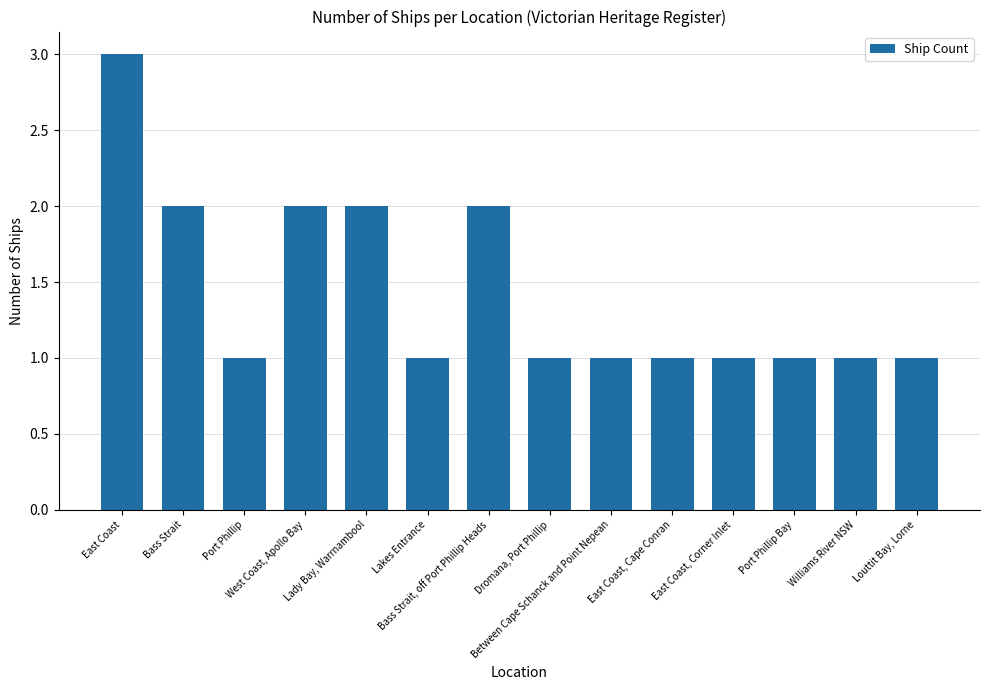

How many categories are shown in the chart?

14